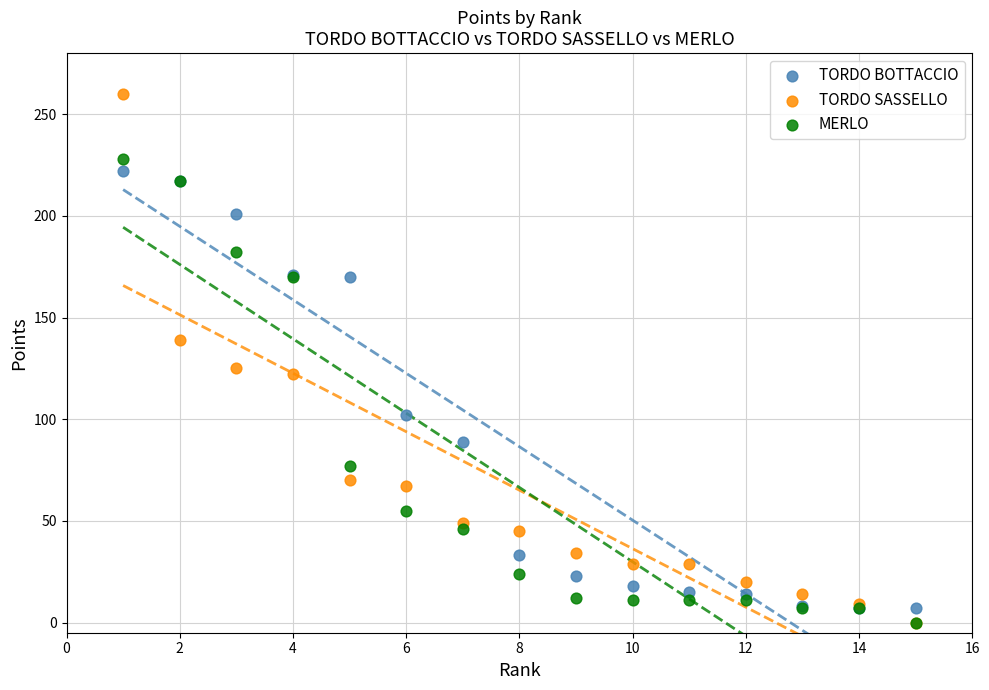

Across all series, what Y value is closest to 130?

125